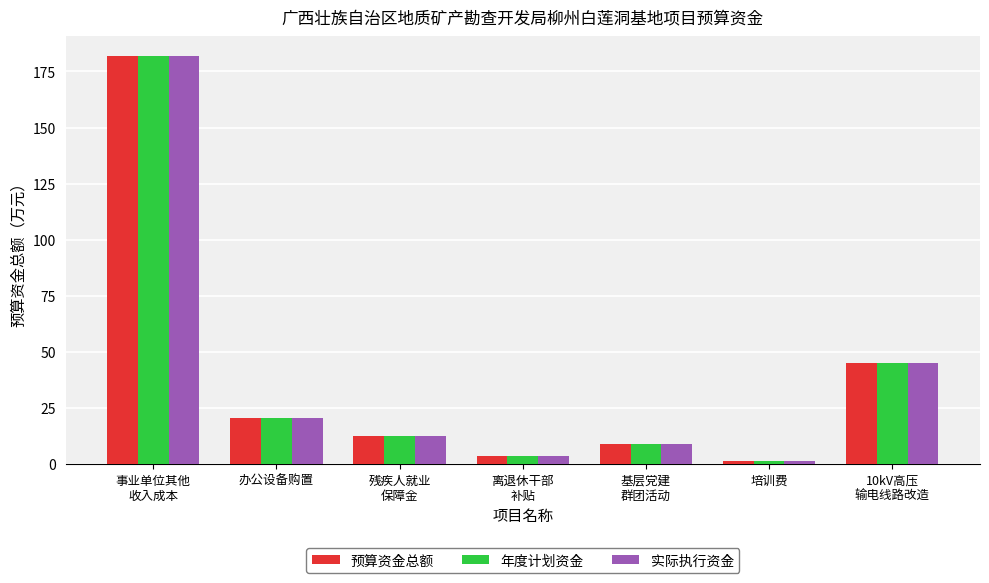

How many bars are there in total?

21